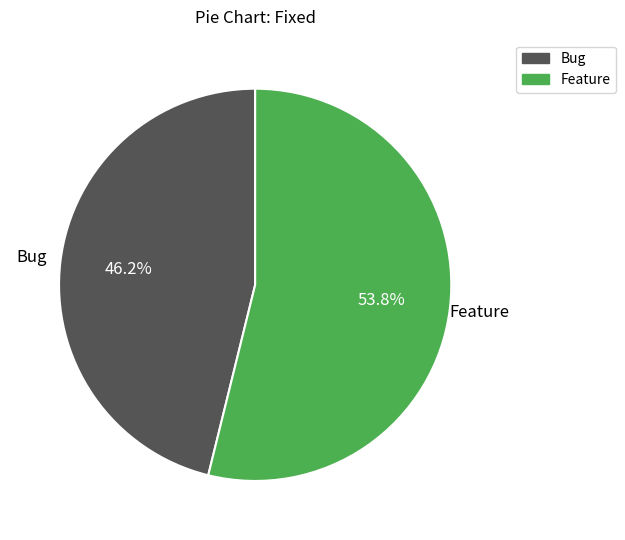

What is the smallest slice in the pie chart?

Bug